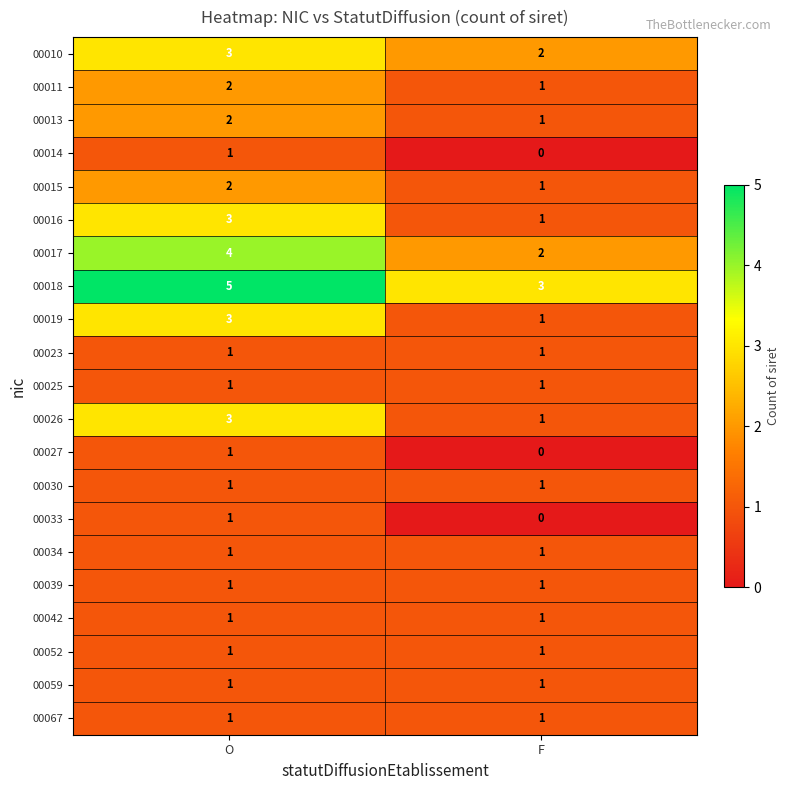

What is the sum of all 00018 values?

8